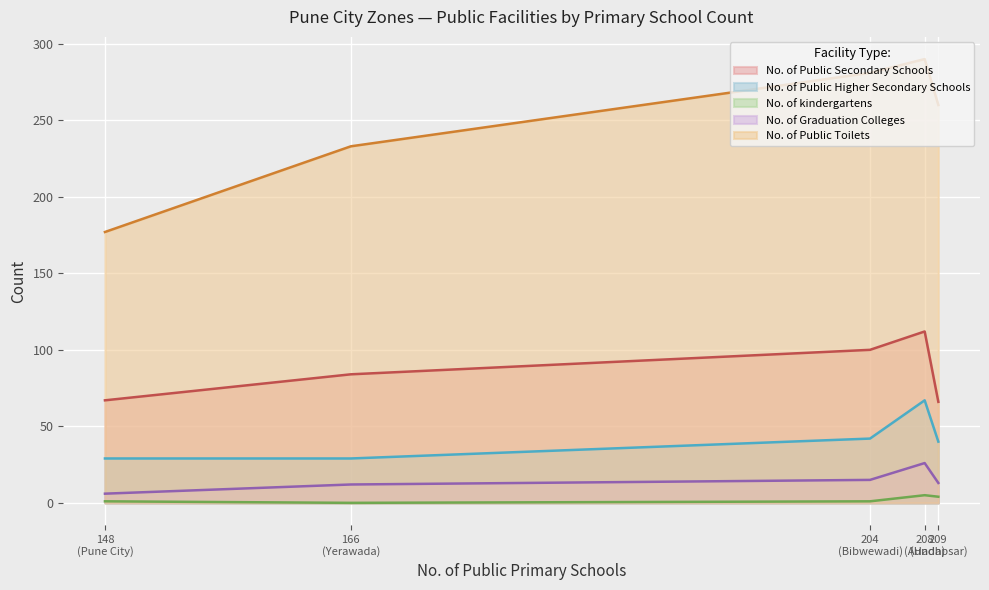

At which category does the chart reach its minimum across all series?

Yerawada